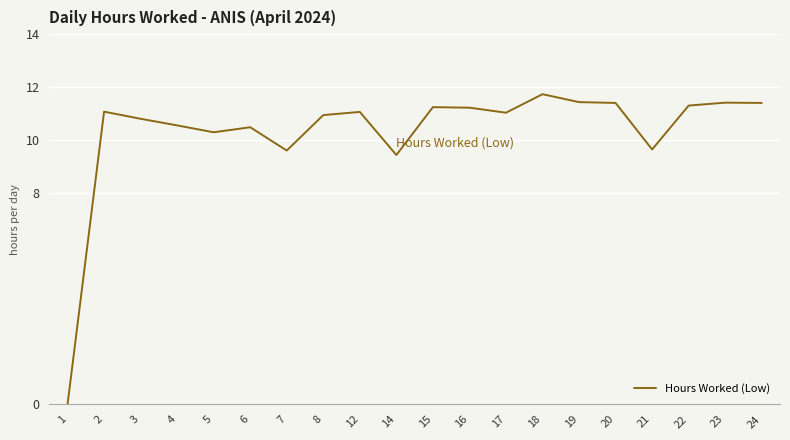

Where does the data first go above 11?

2